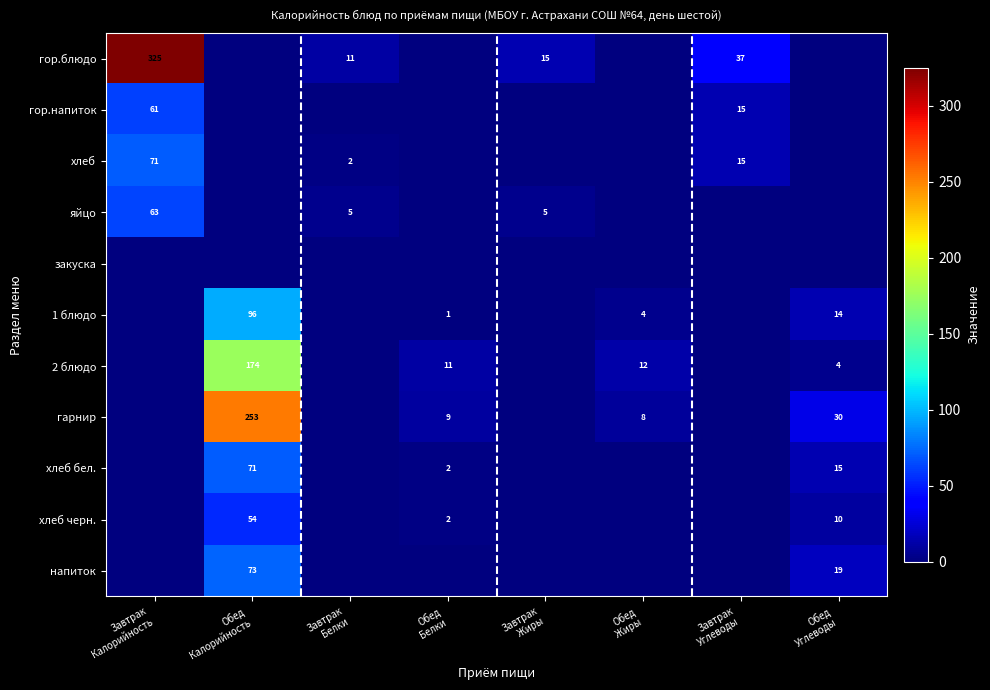

List the labels in order of 1 блюдо value, smallest first.

Завтрак Калорийность, Завтрак Белки, Завтрак Жиры, Завтрак Углеводы, Обед Белки, Обед Жиры, Обед Углеводы, Обед Калорийность